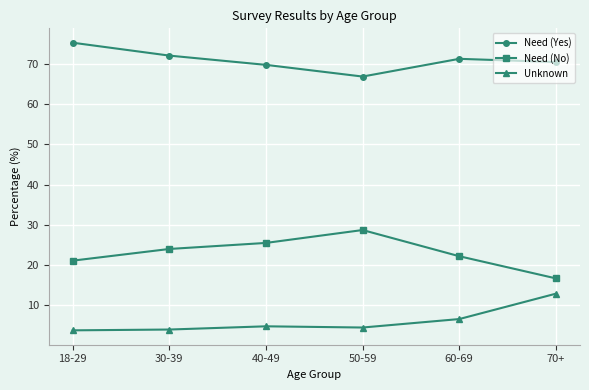

How many values in the Need (No) series are below 24?

3